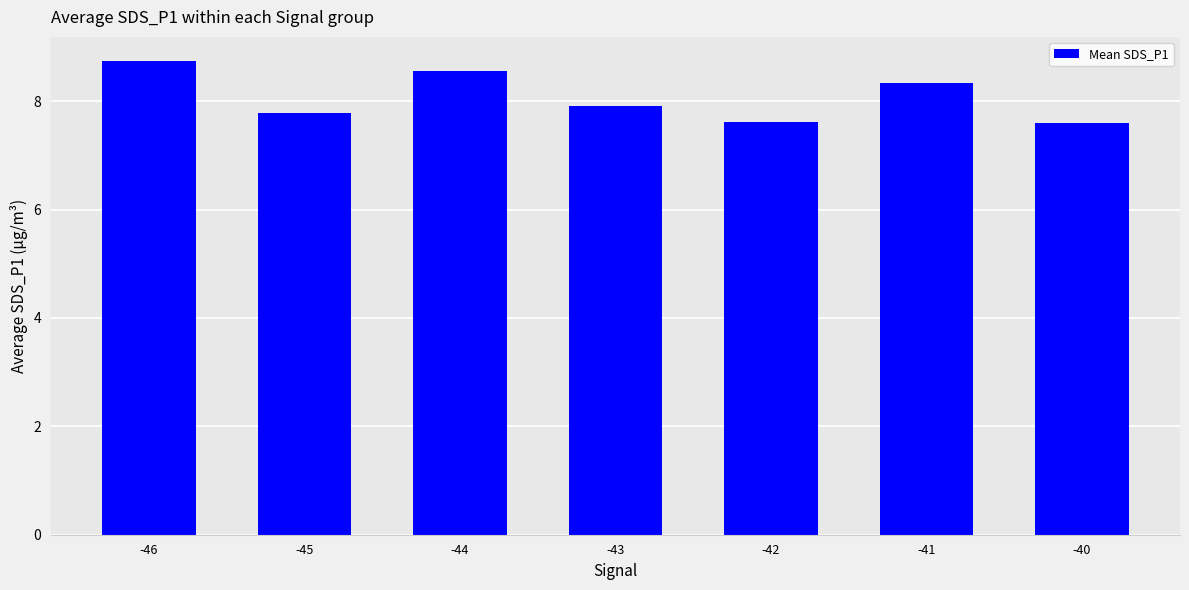

What is the smallest value displayed?

7.6